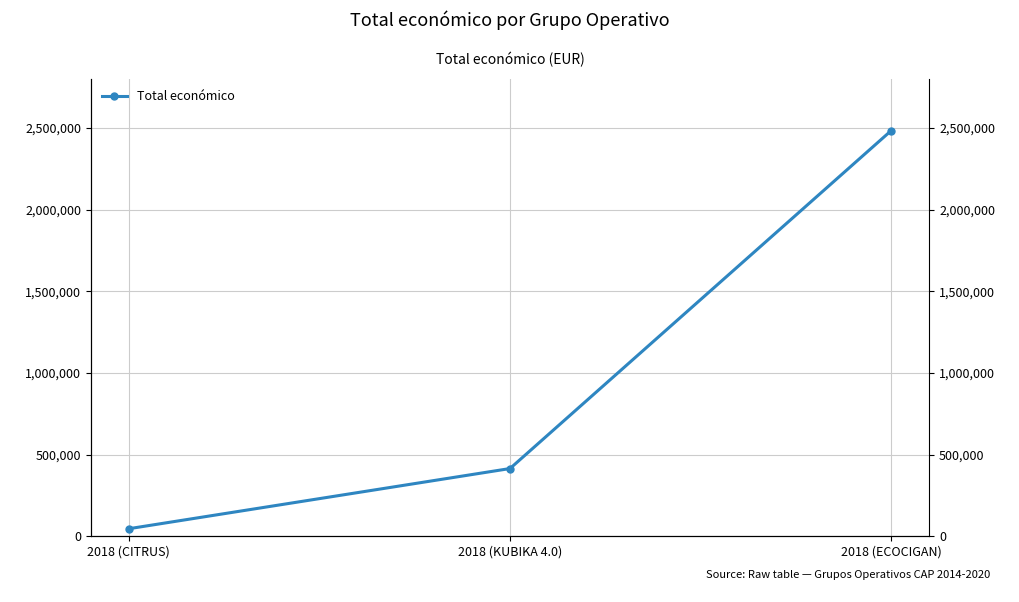

At which label is the value closest to 1265007?

2018 (KUBIKA 4.0)